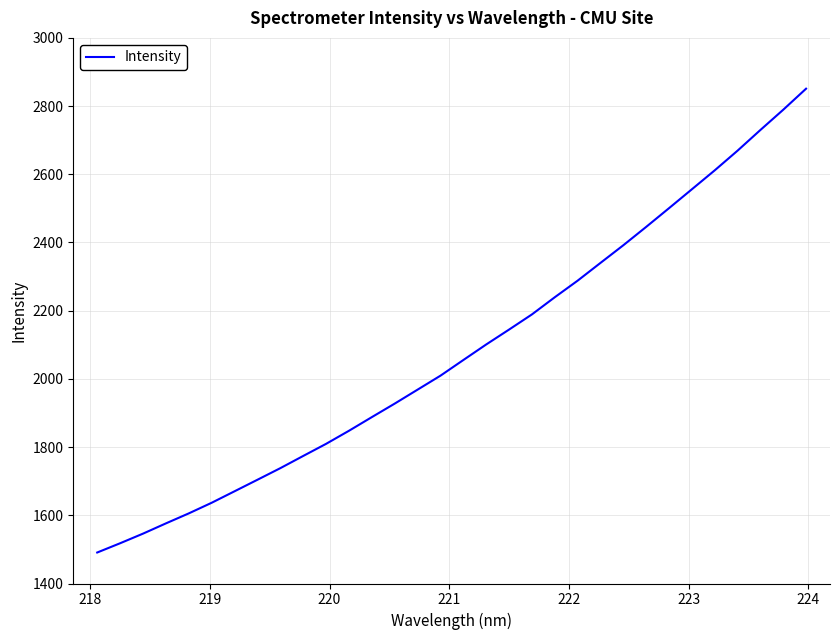

What is the maximum value shown in the chart?

2851.0